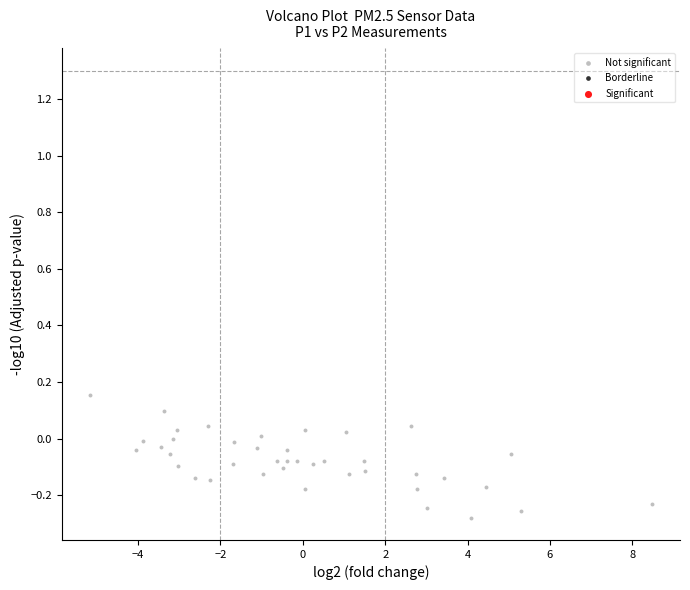

What is the range of X values (max minus min)?

13.6